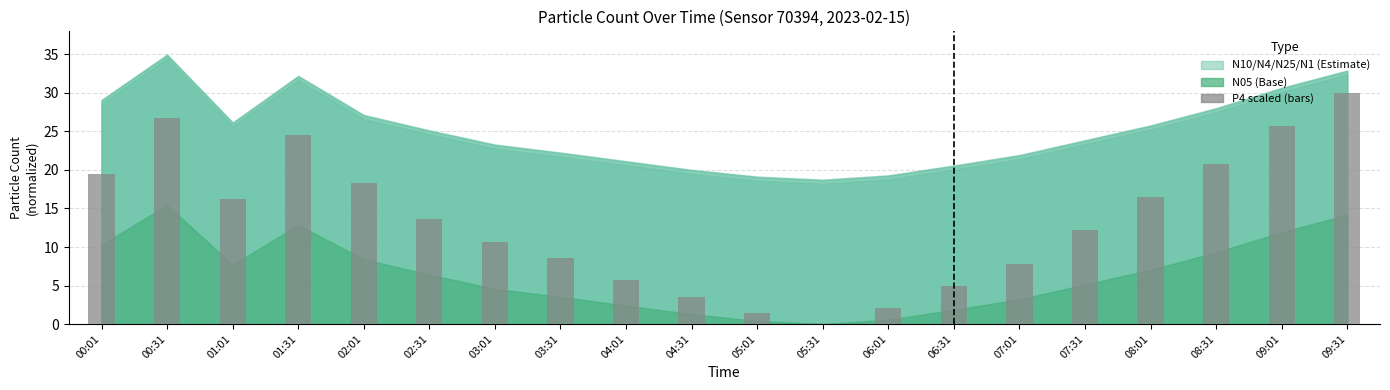

Is it true that the value at 02:31 is 13.6?

True